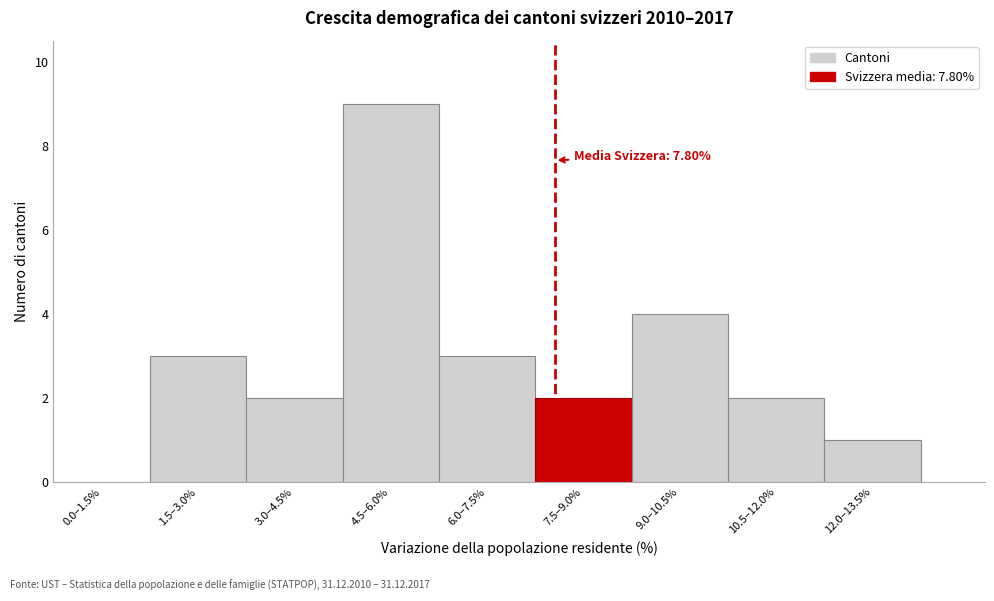

Reading left to right, what are all the values shown in this chart?

0.0–1.5%=0	1.5–3.0%=3	3.0–4.5%=2	4.5–6.0%=9	6.0–7.5%=3	7.5–9.0%=2	9.0–10.5%=4	10.5–12.0%=2	12.0–13.5%=1